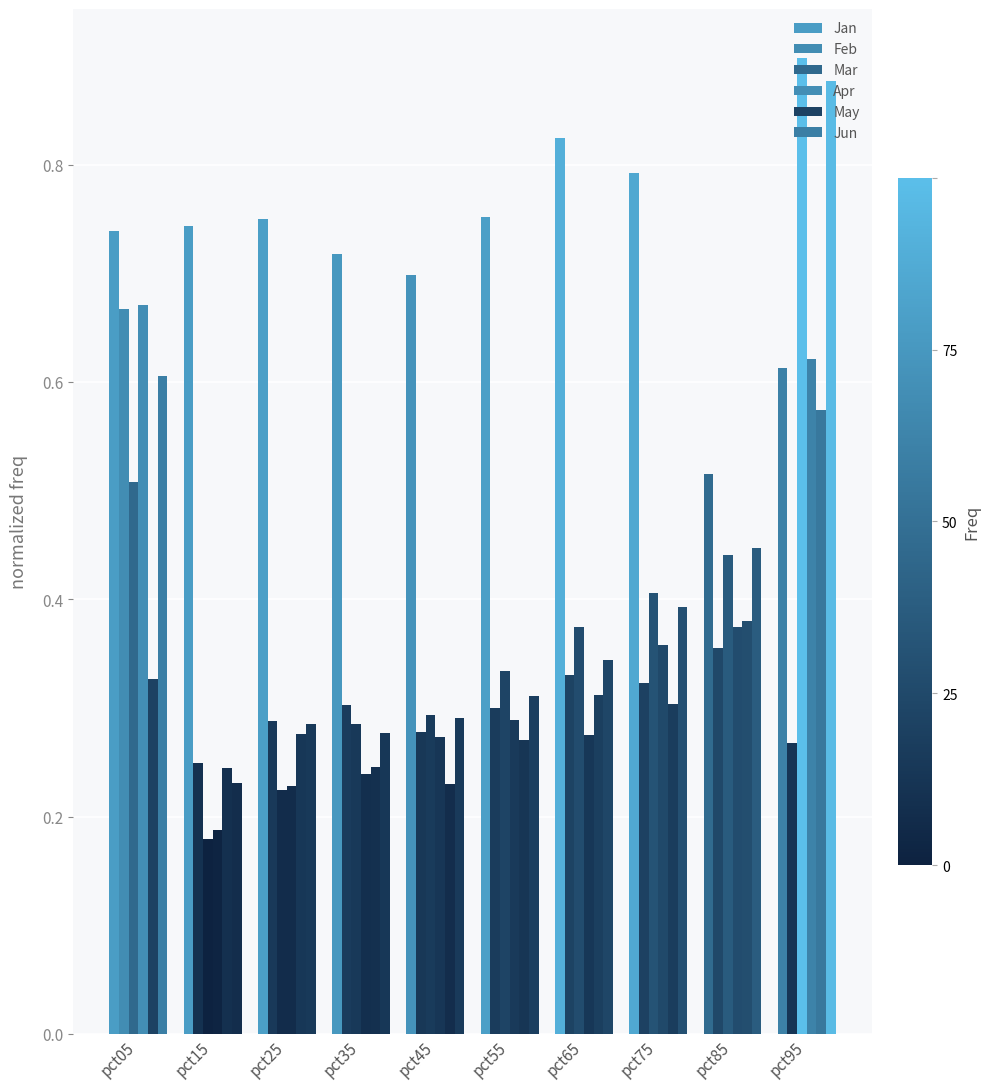

Rank the series at pct85 from highest to lowest value.

Jan, Jun, Mar, May, Apr, Feb